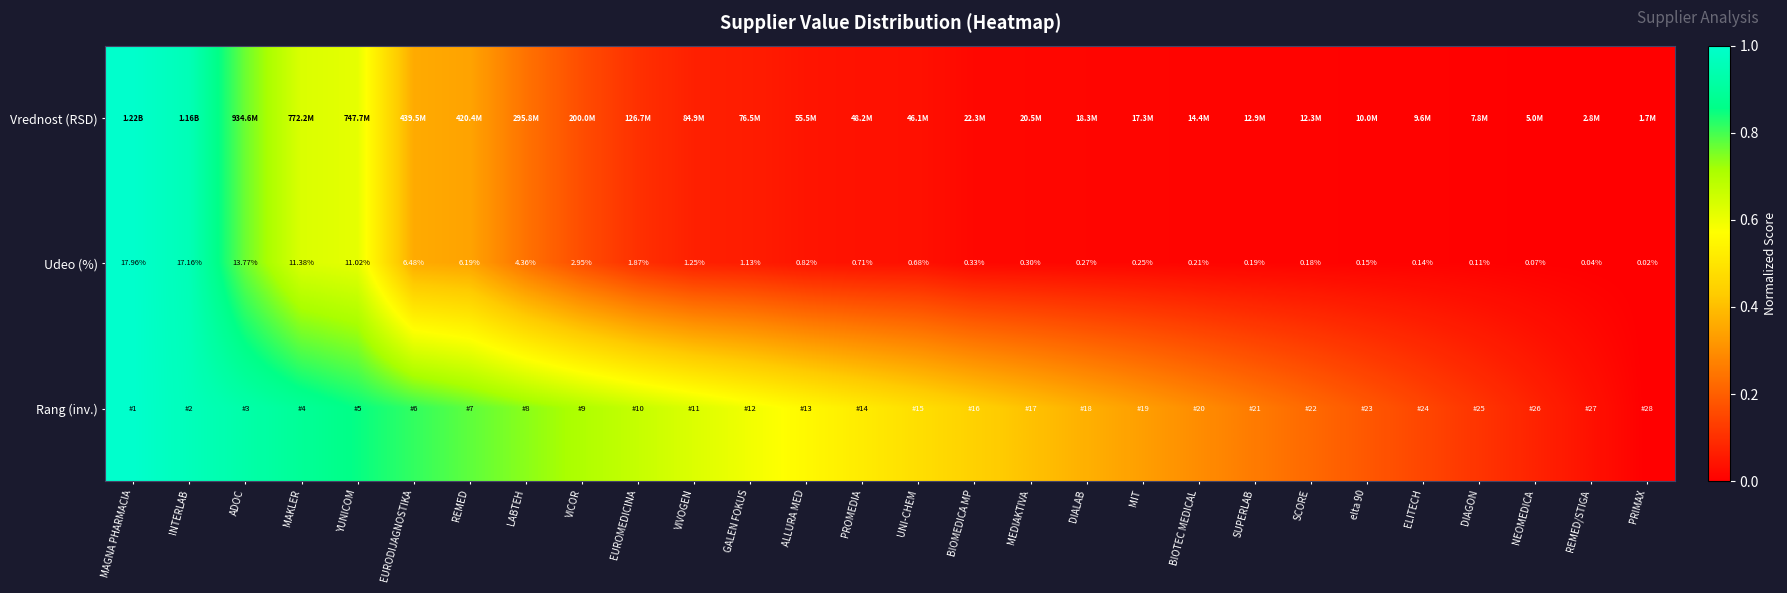

At how many categories does at least one series exceed 0?

27